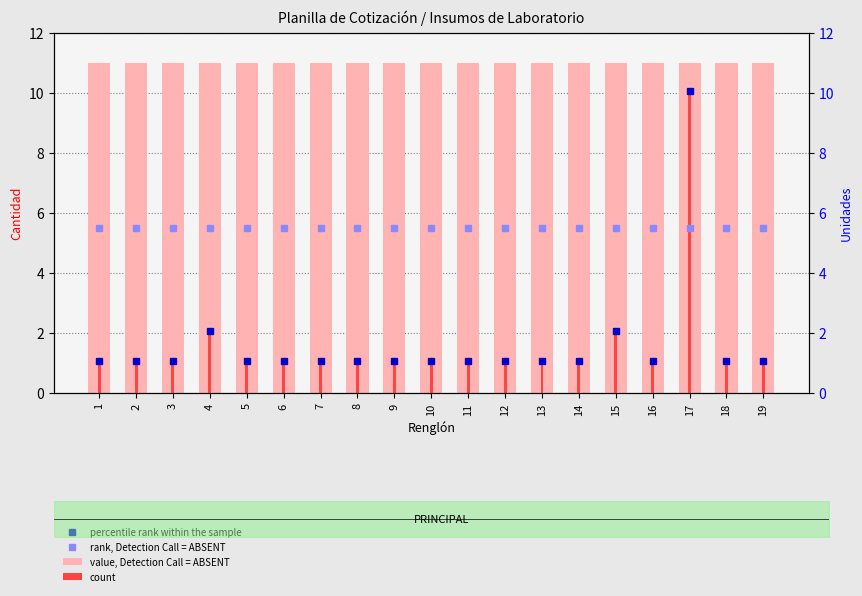

Where is value, Detection Call = ABSENT nearest to the value 11?

1